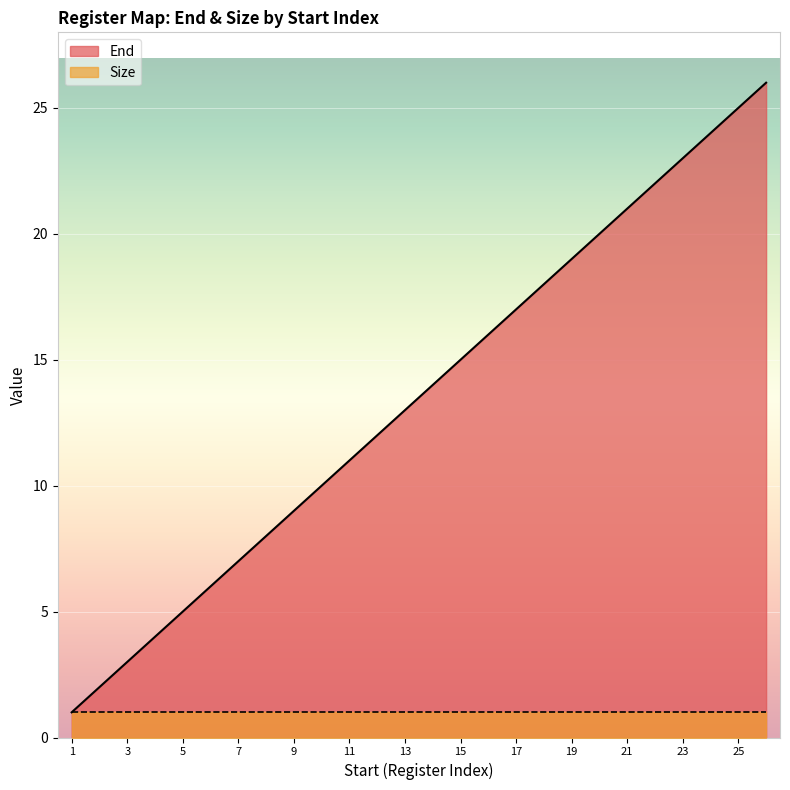

At which category does the chart reach its peak across all series?

26